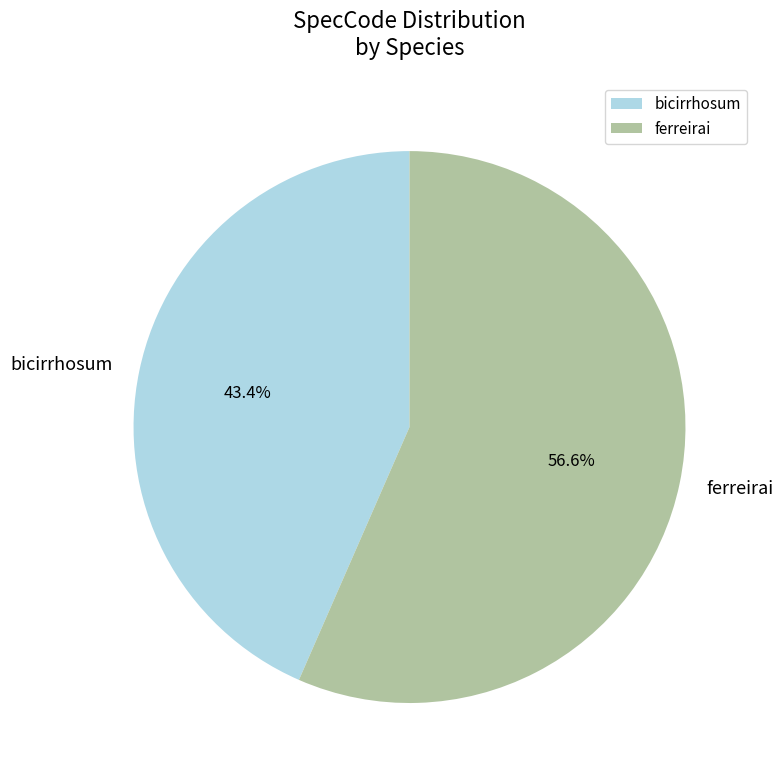

Rank the categories by value from lowest to highest.

bicirrhosum, ferreirai